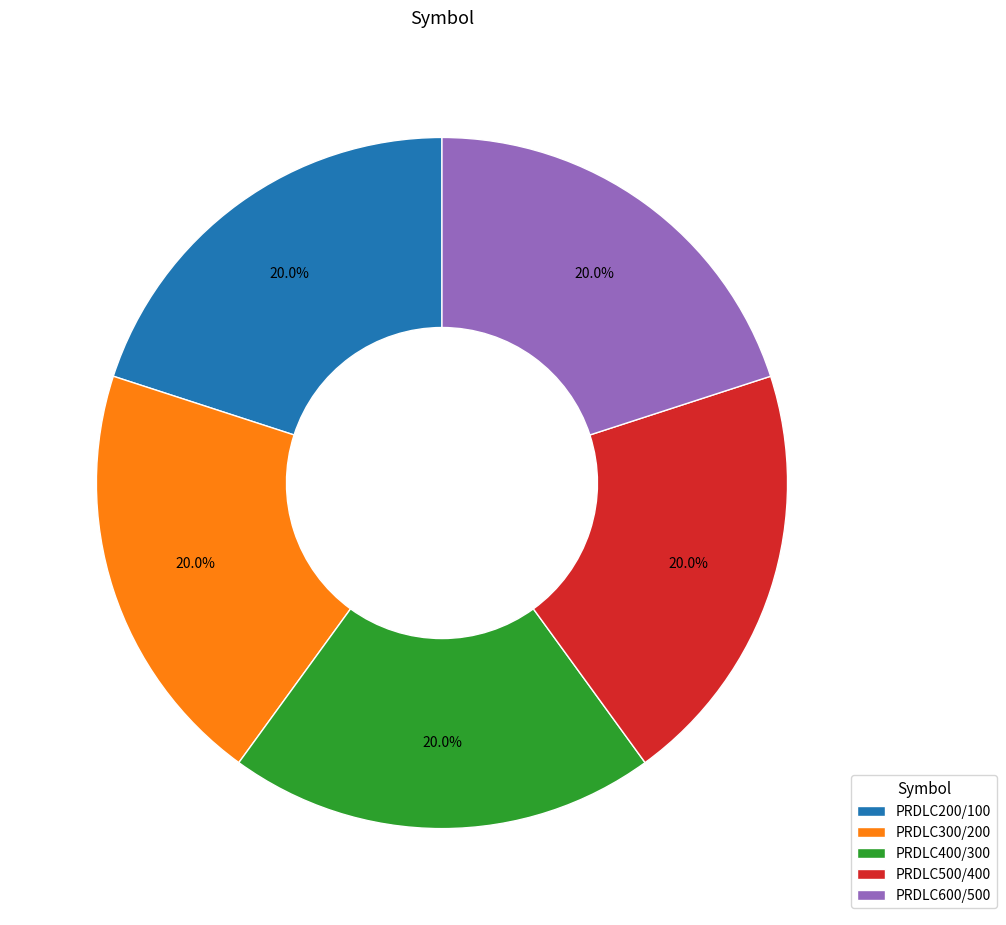

How many slices are in this pie chart?

5